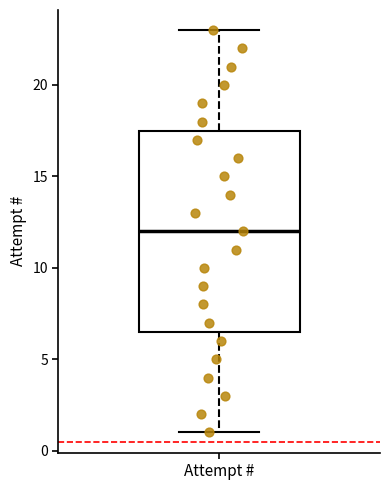

Read this box plot against the y-axis: the position of the median line, the range covered by the box, and the ends of both whiskers. The values are not printed on the chart, so give them approximately, as read against the axis.

median 12.0, box 6.5 to 17.5, whiskers 1.0 to 23.0